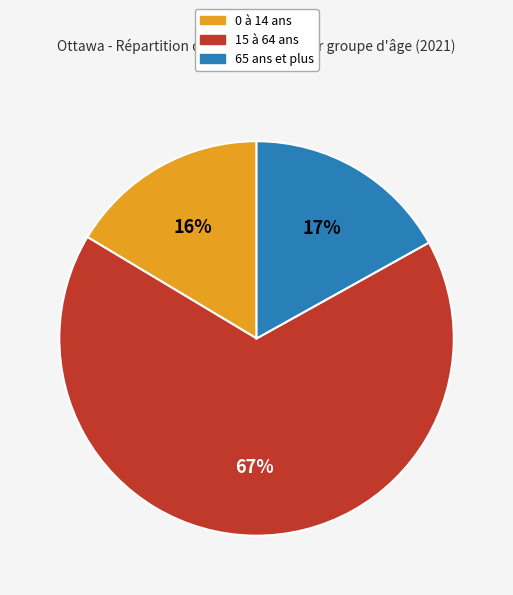

Count the number of slices in the pie.

3